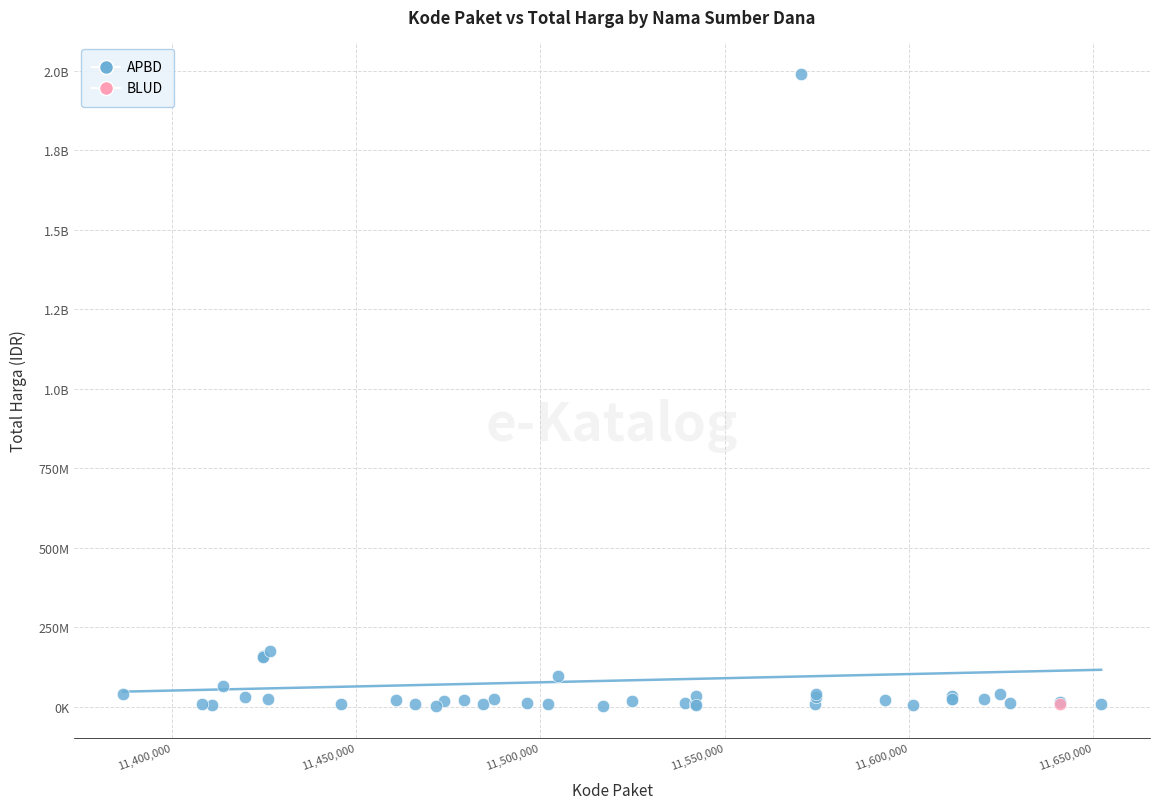

What are all the series names shown in the legend?

APBD, BLUD